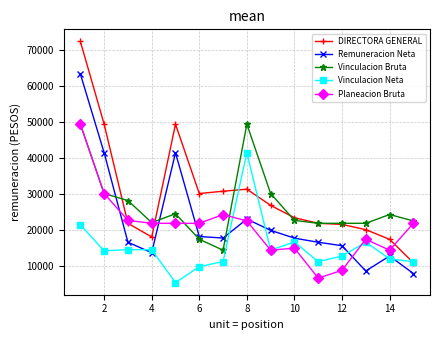

What is the value of the Vinculacion Bruta point at the 14th from the left?

24302.4